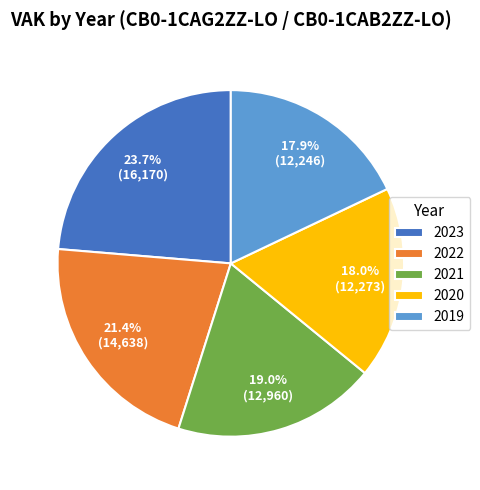

Is the sum of 2021 and 2019 greater than half?

No